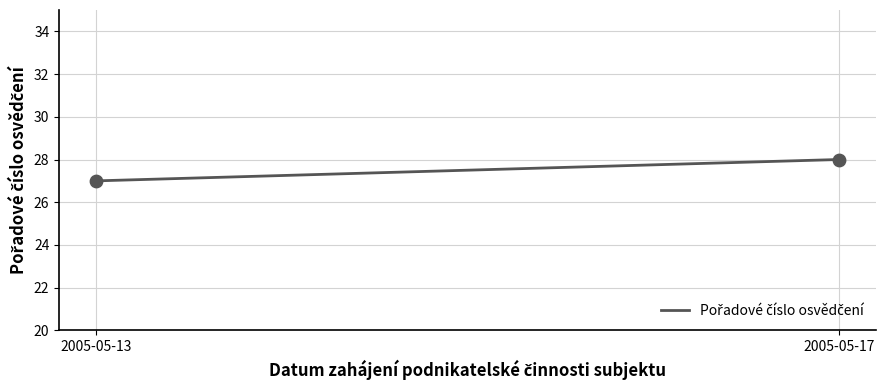

What is the minimum value shown in the chart?

27.0